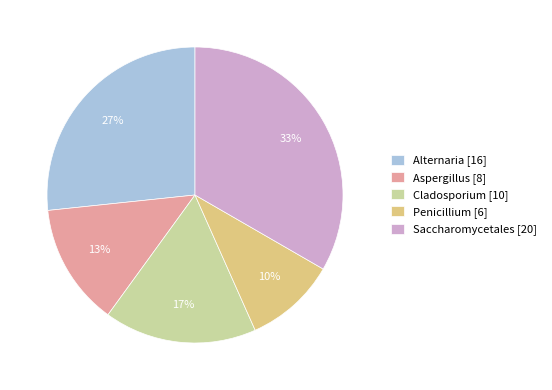

Does any single category account for the majority?

No